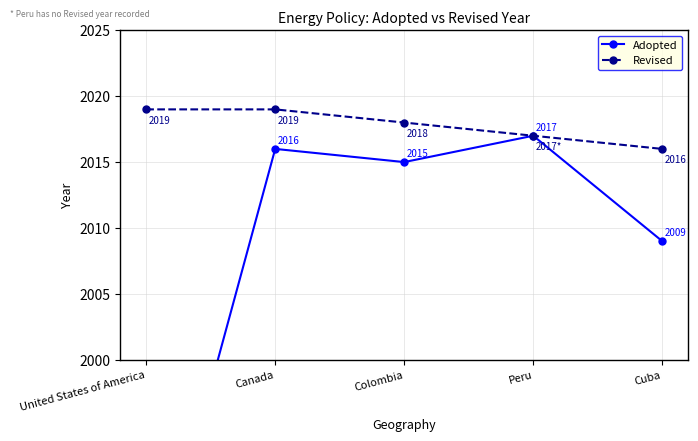

At Canada, list the series in order from smallest to largest.

Adopted, Revised